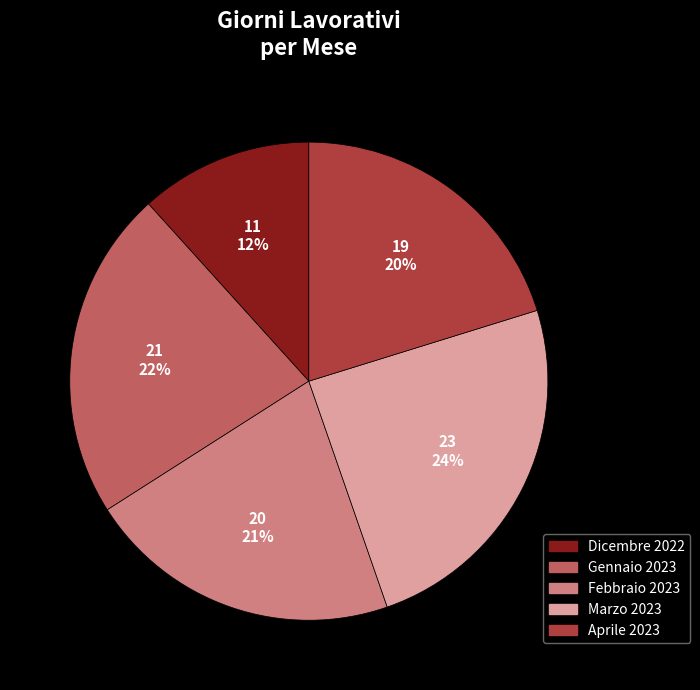

To the nearest percent, what is the average slice percentage?

20%